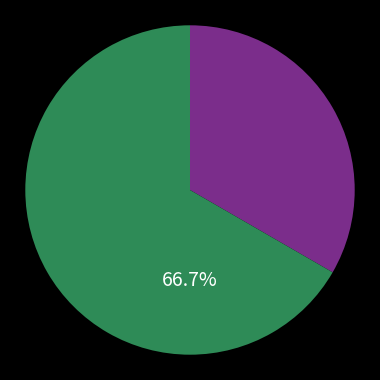

Is there a majority slice in this chart?

Yes